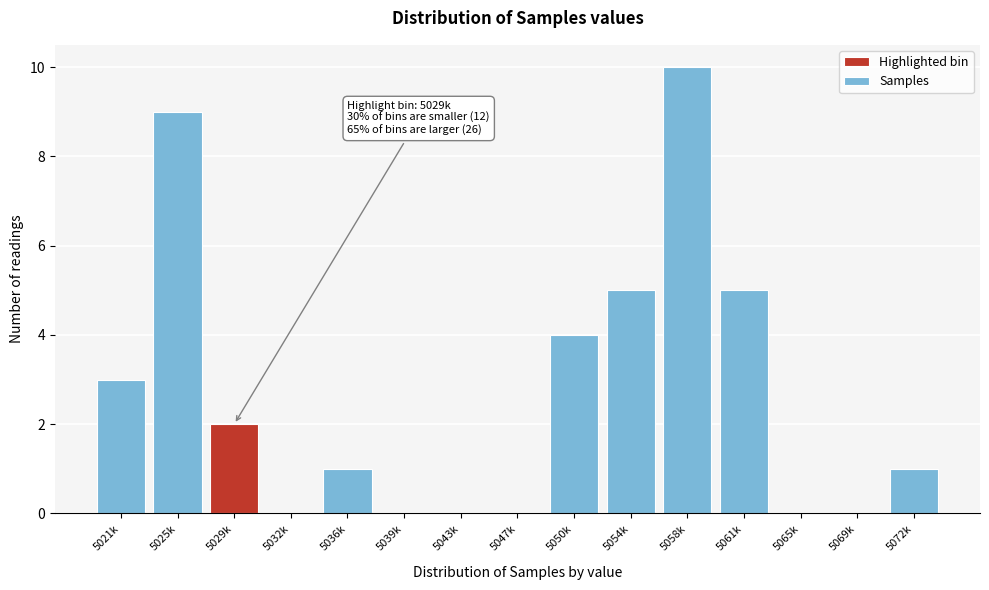

Reading left to right, what are all the values shown in this chart?

5021k=3	5025k=9	5029k=2	5032k=0	5036k=1	5039k=0	5043k=0	5047k=0	5050k=4	5054k=5	5058k=10	5061k=5	5065k=0	5069k=0	5072k=1